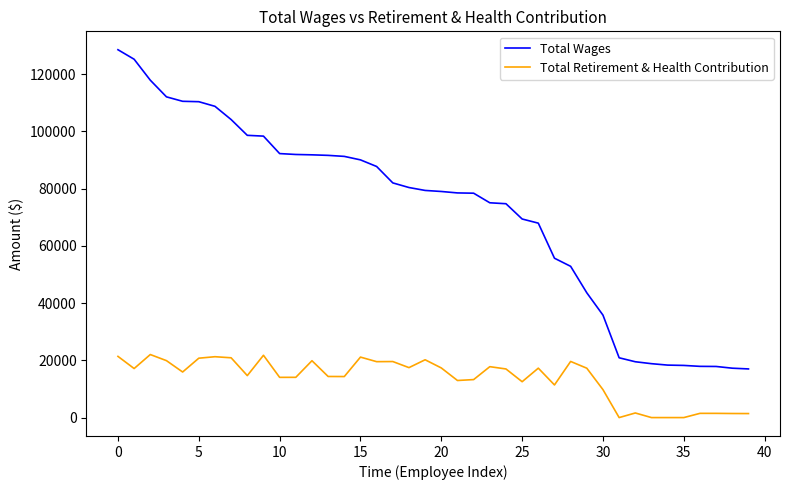

Rank the series by their maximum value, from highest to lowest.

Total Wages, Total Retirement & Health Contribution